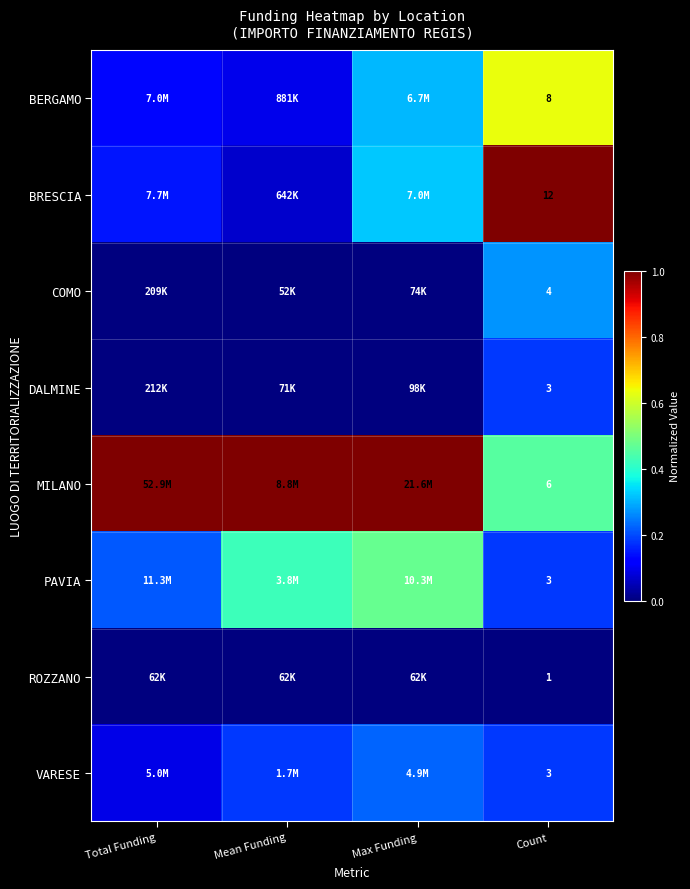

Which category has the highest value in the BRESCIA series?

Count